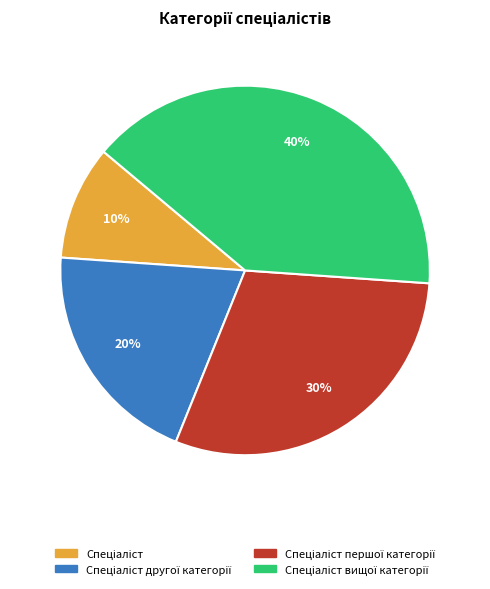

How many slices are in this pie chart?

4